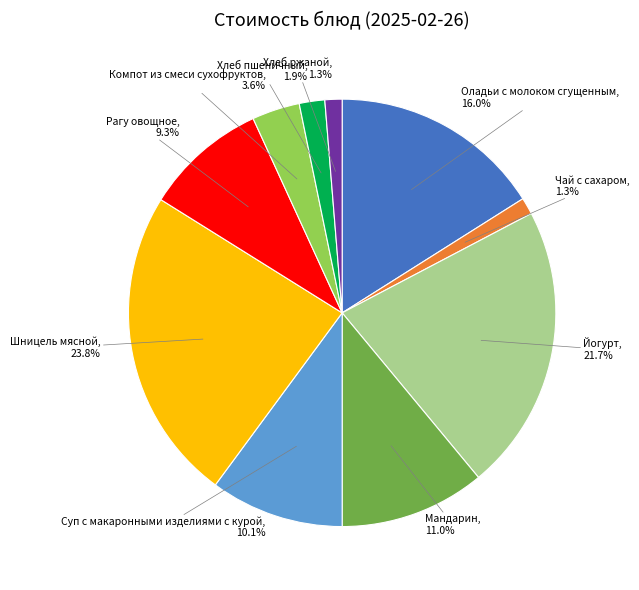

Is there any slice that represents more than half of the pie?

No